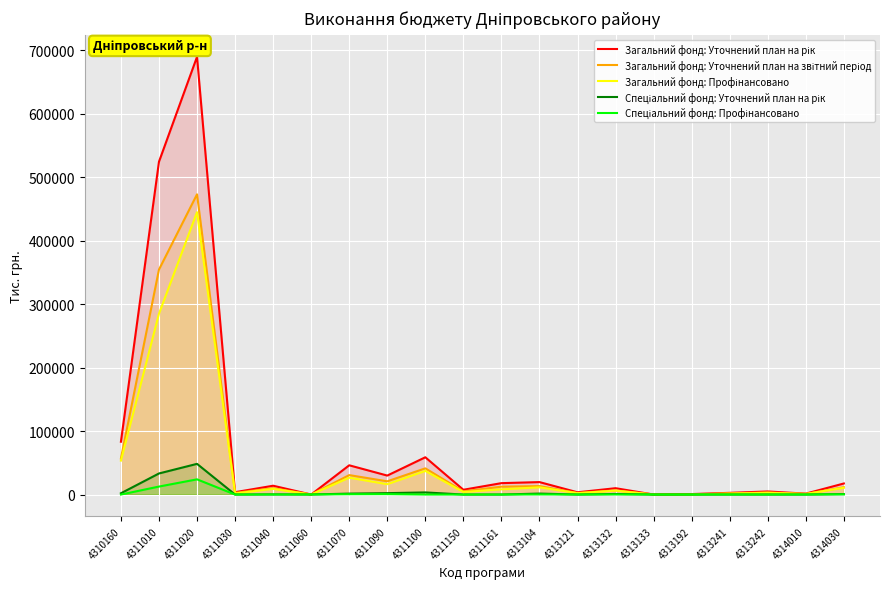

Which series has the widest spread of values?

Загальний фонд: Уточнений план на рік